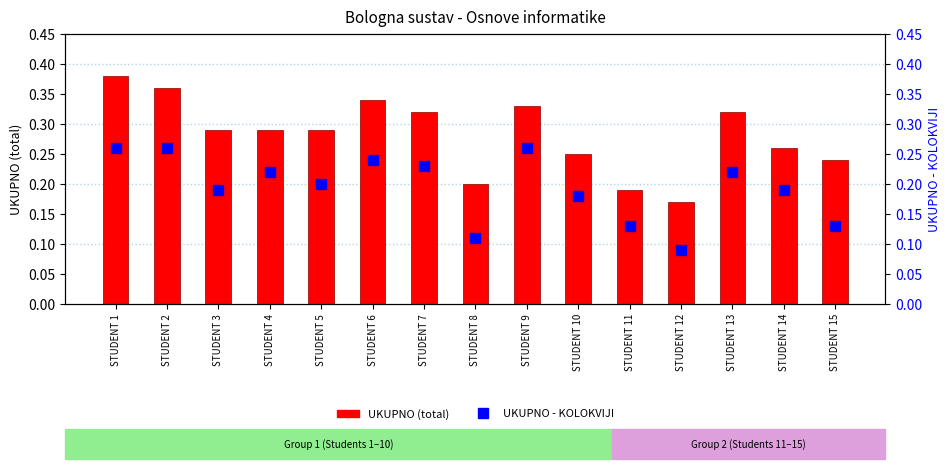

What are all the series names shown in the legend?

UKUPNO (total), UKUPNO - KOLOKVIJI